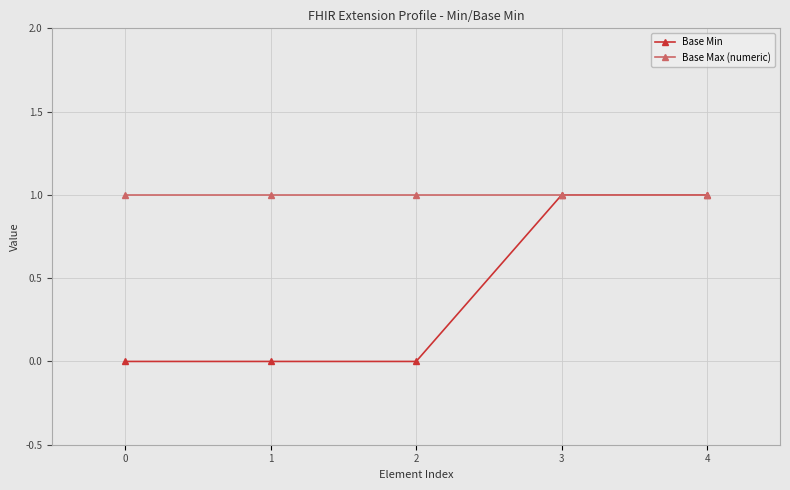

True or false: Base Min has a value of 1 at 4.

True